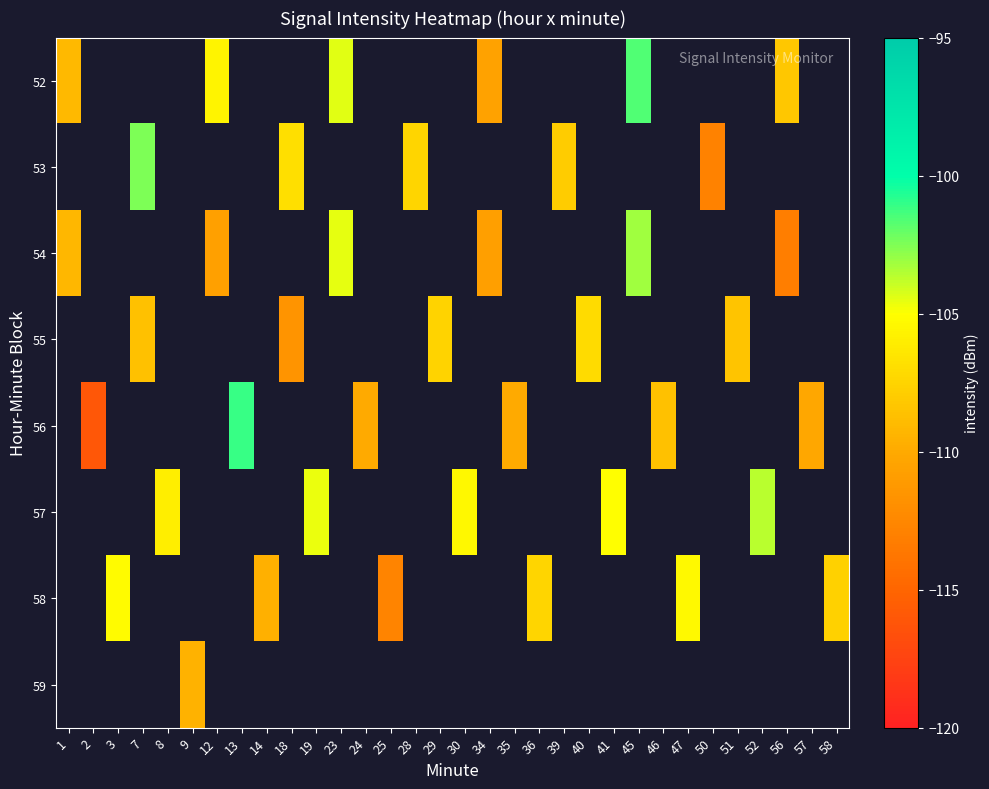

What is the difference between the maximum and minimum values in the 54 series?

10.1